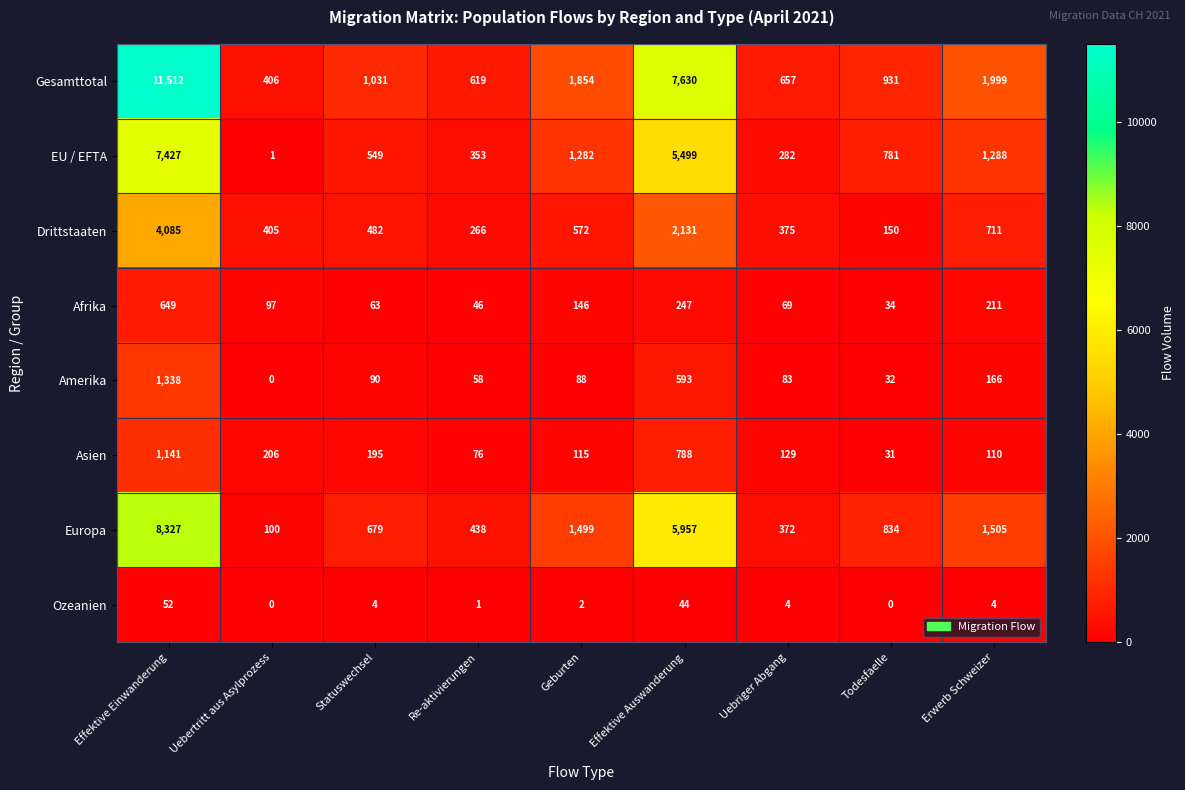

How many values in the Europa series are below 834?

4